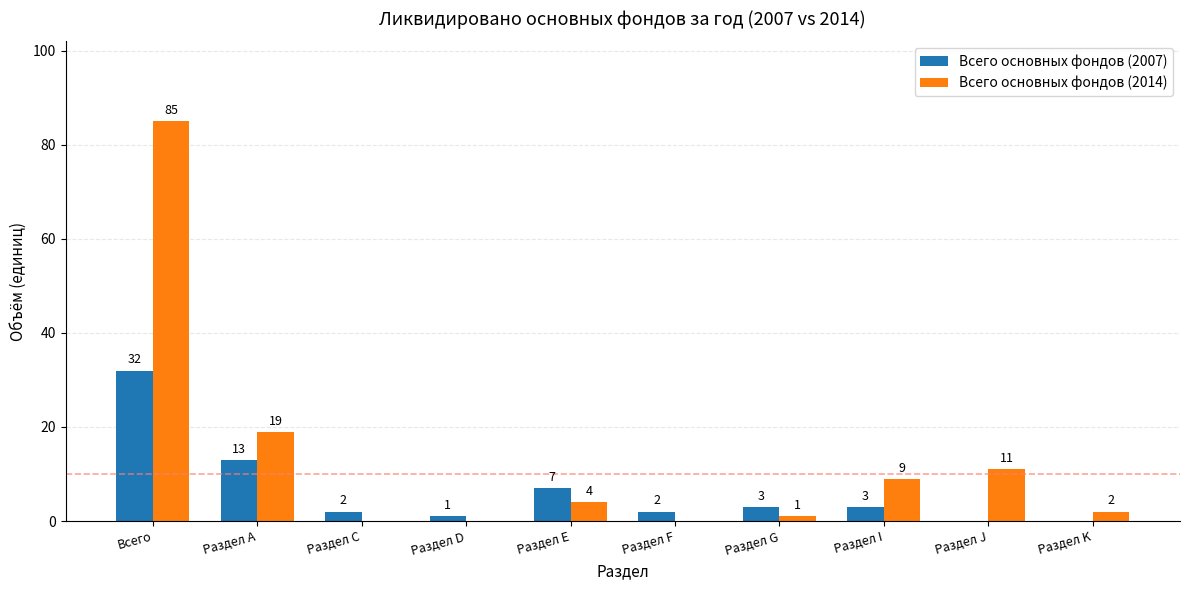

Which series changed the most between Раздел D and Раздел F?

Всего основных фондов (2007)